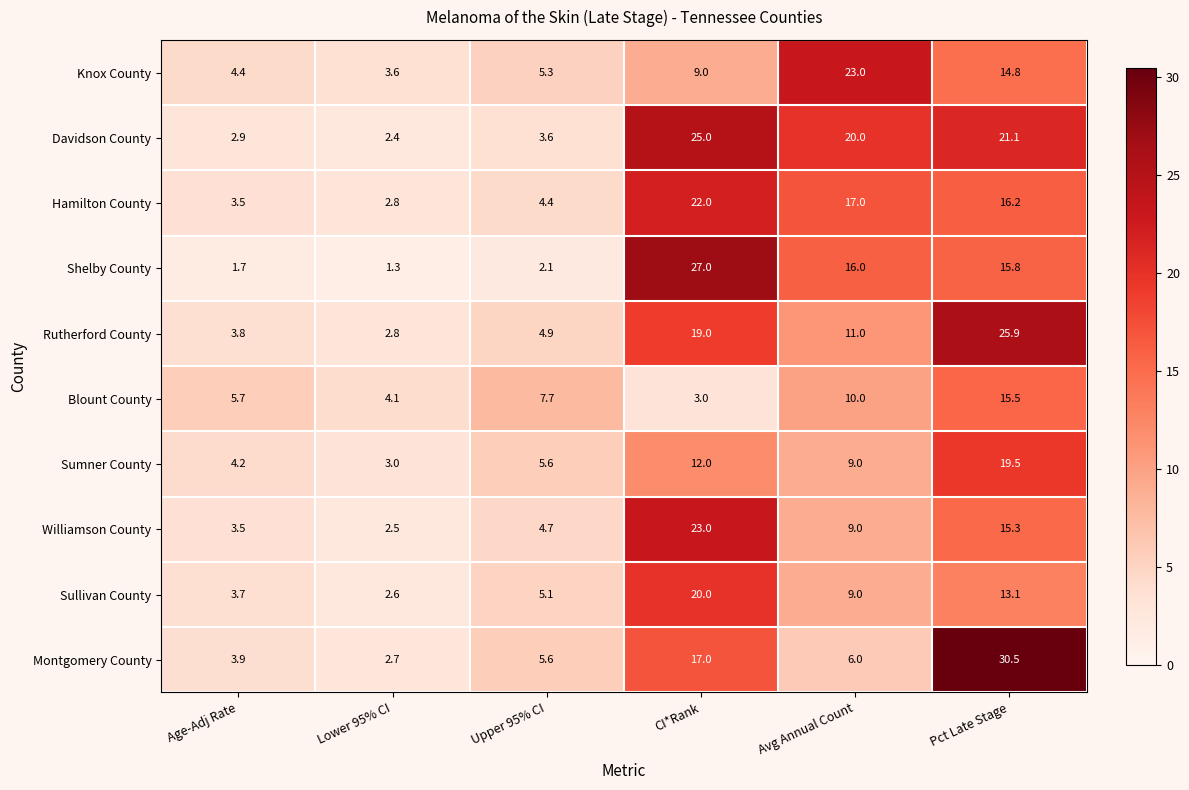

At which category is the sum across all series the highest?

Pct Late Stage